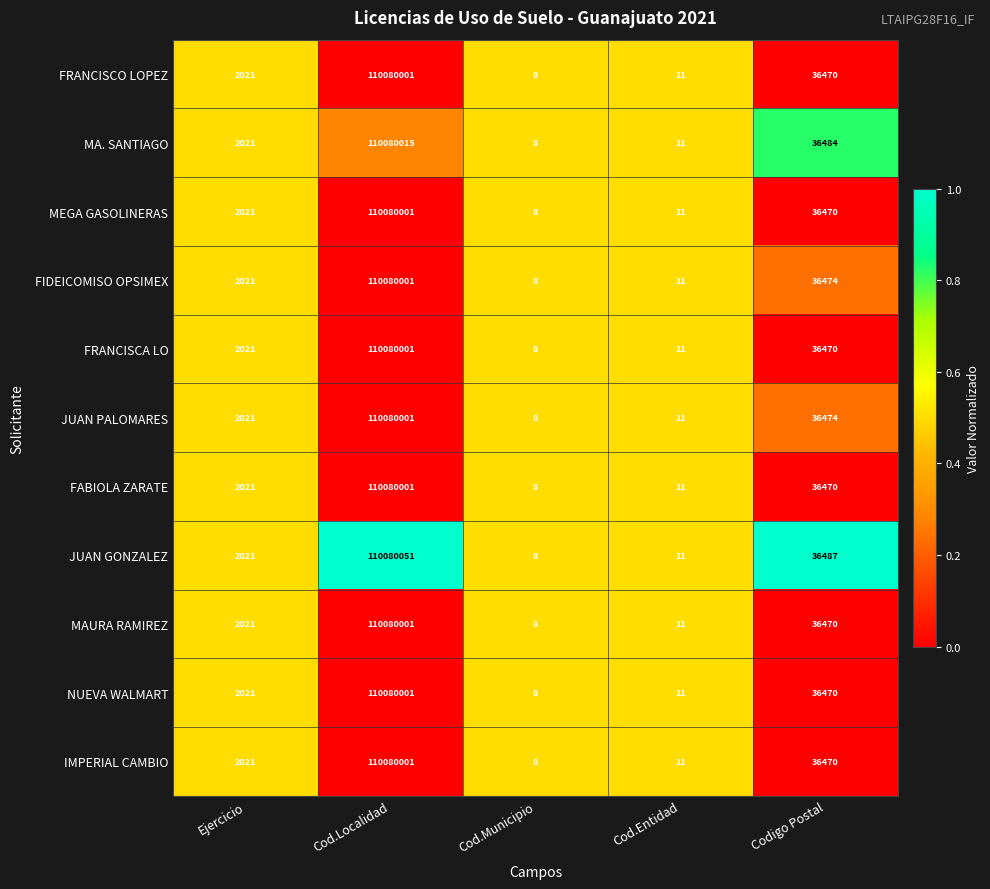

What is the difference between the maximum and minimum values in the FRANCISCA LO series?

110079993